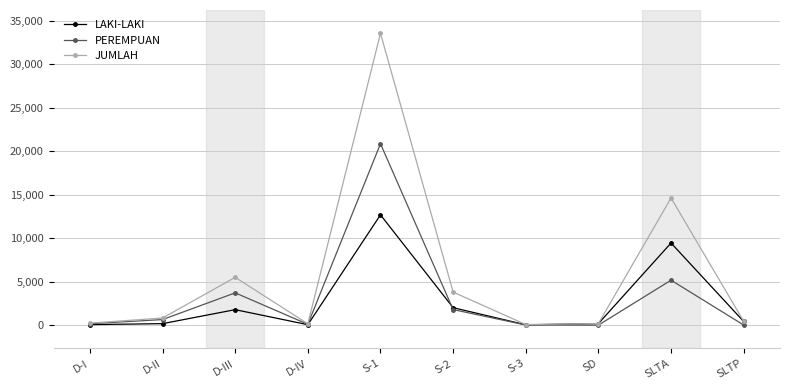

True or false: LAKI-LAKI has a value of 46 at S-3.

True